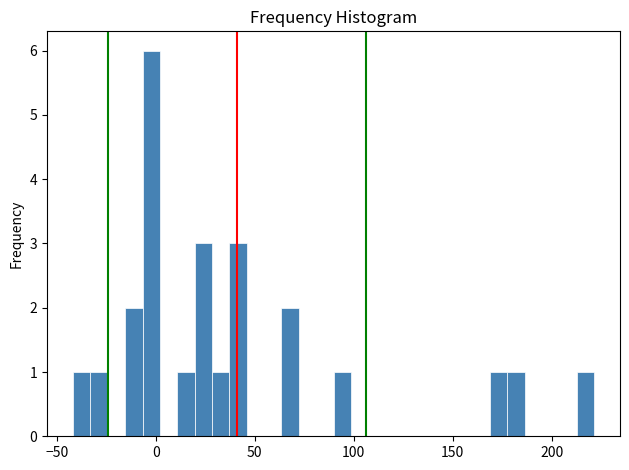

Around what value on the x-axis is the tallest bar? Give the approximate position of its centre, as read against the axis.

0